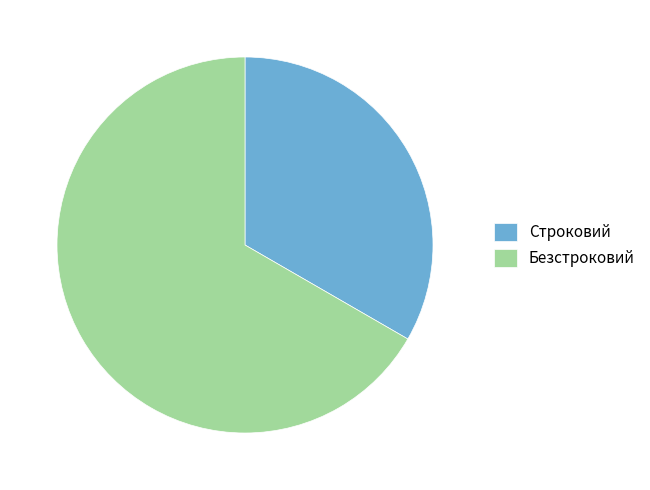

Combined, do Строковий and Безстроковий account for over 50%?

Yes